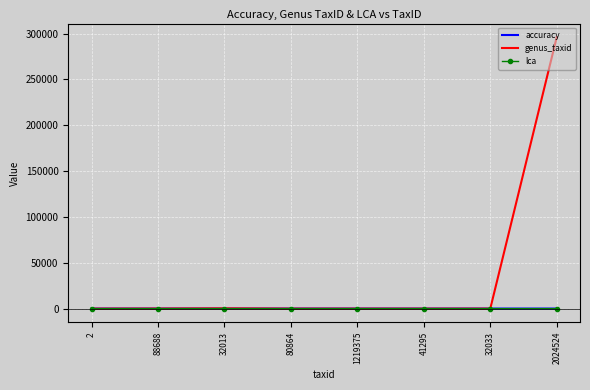

Is it true that genus_taxid equals -1.0 at 41295?

True